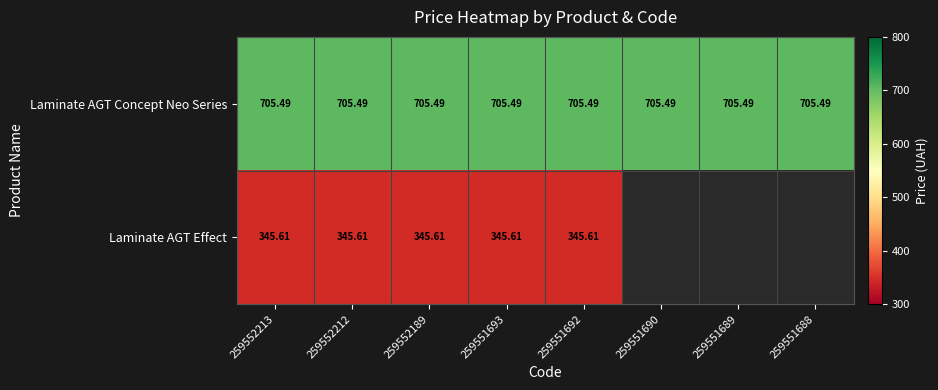

List the labels in order of Laminate AGT Concept Neo Series value, smallest first.

259552213, 259552212, 259552189, 259551693, 259551692, 259551690, 259551689, 259551688